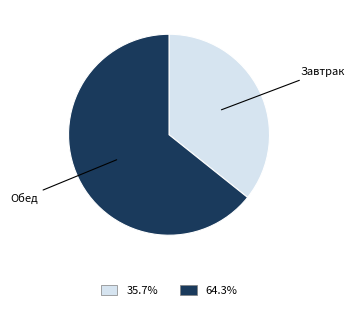

Does any single category account for the majority?

Yes